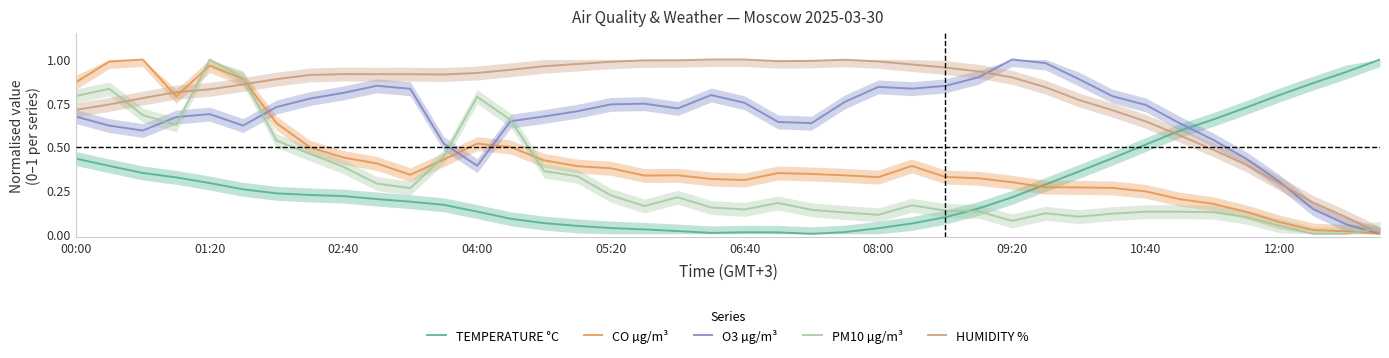

At how many categories does at least one series exceed 0?

40